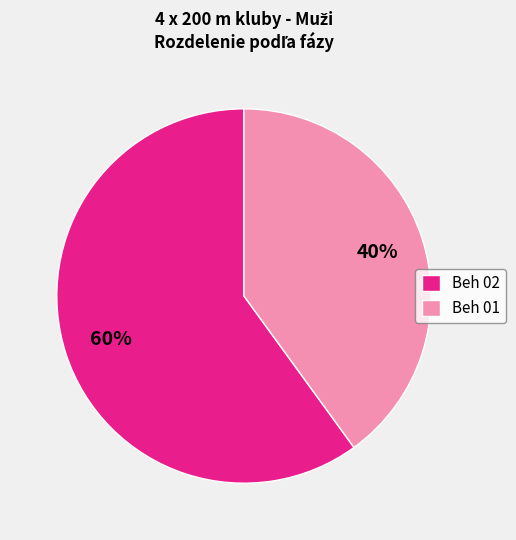

Approximately how many times larger is the value at Beh 02 compared to Beh 01?

1.5